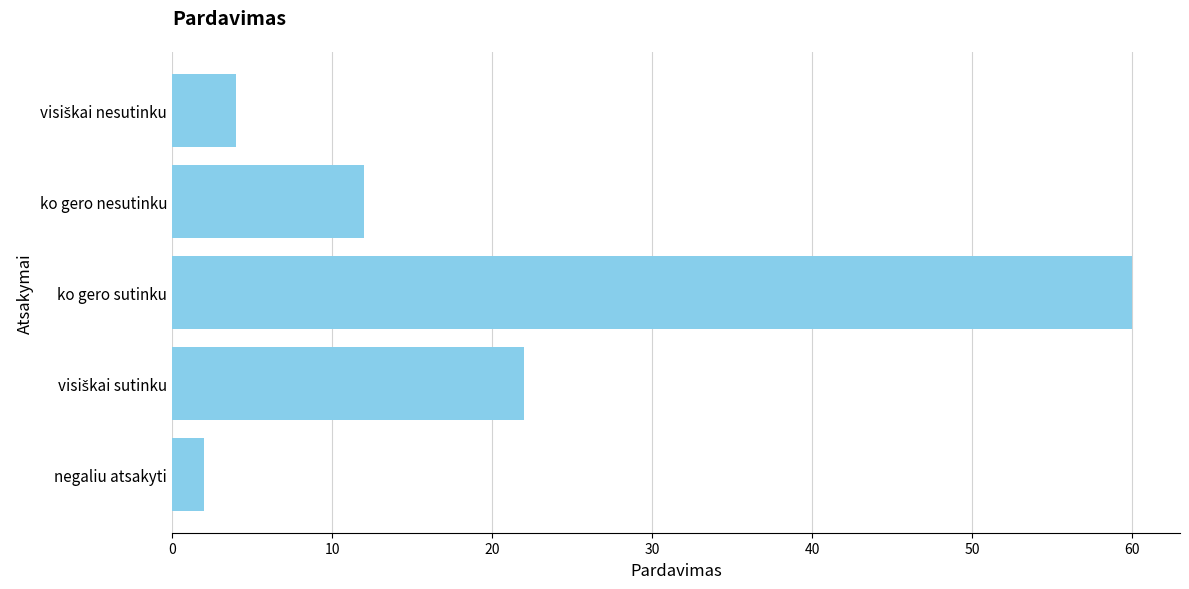

What is the minimum value shown in the chart?

2